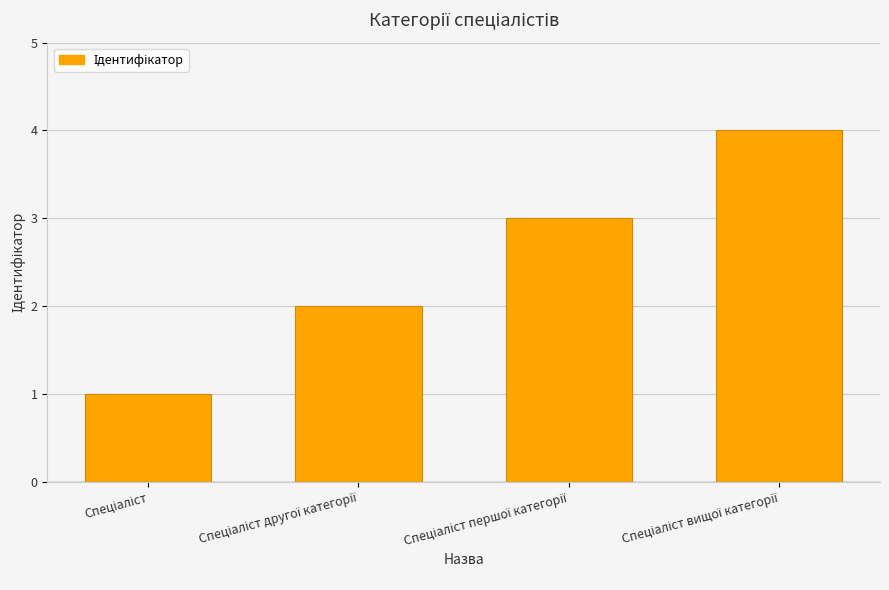

What is the difference between the maximum and minimum values?

3